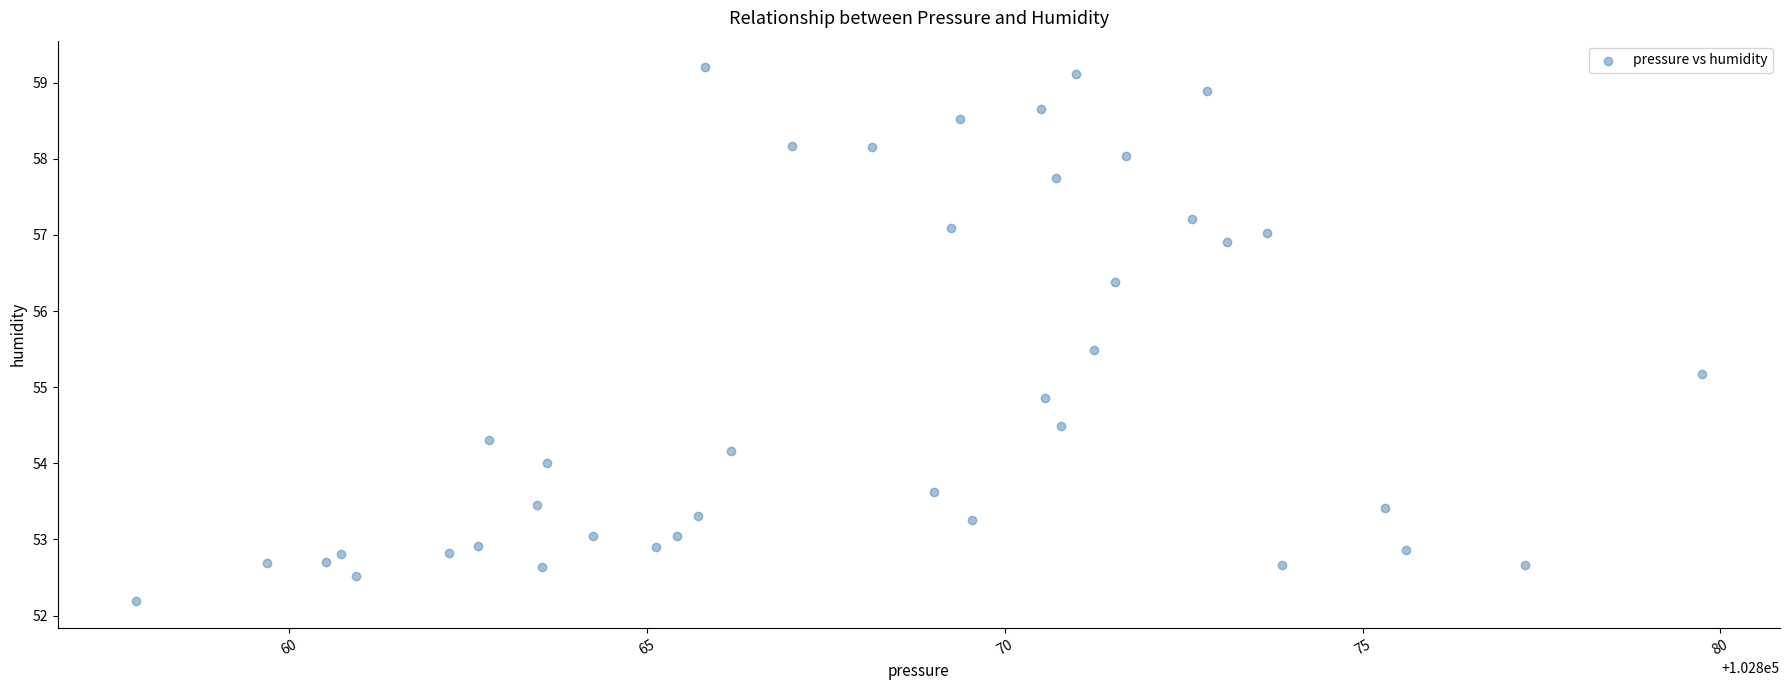

What is the range of Y values (max minus min)?

7.0